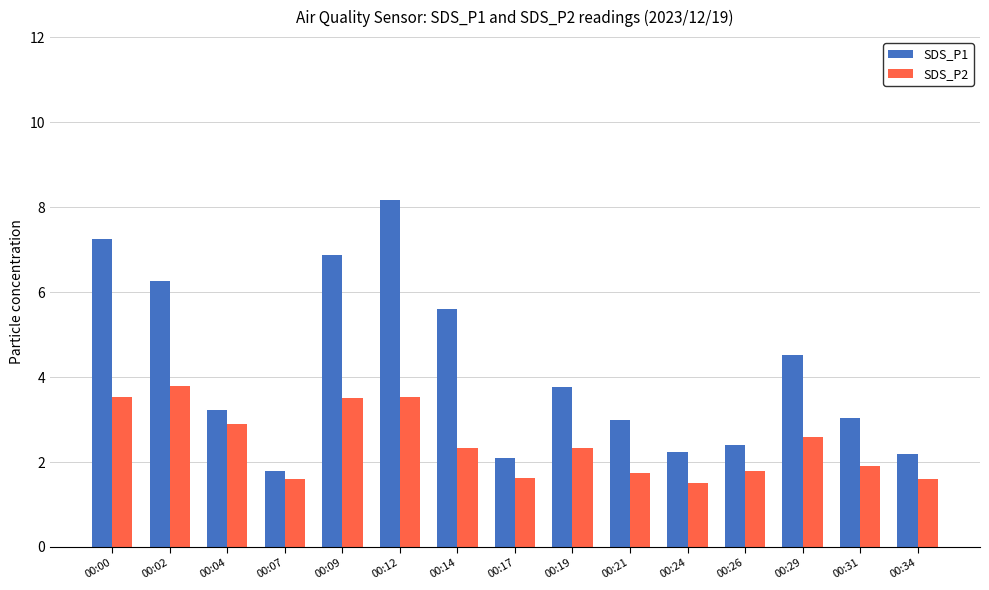

What is the value of the SDS_P2 bar at the 12th from the left?

1.8